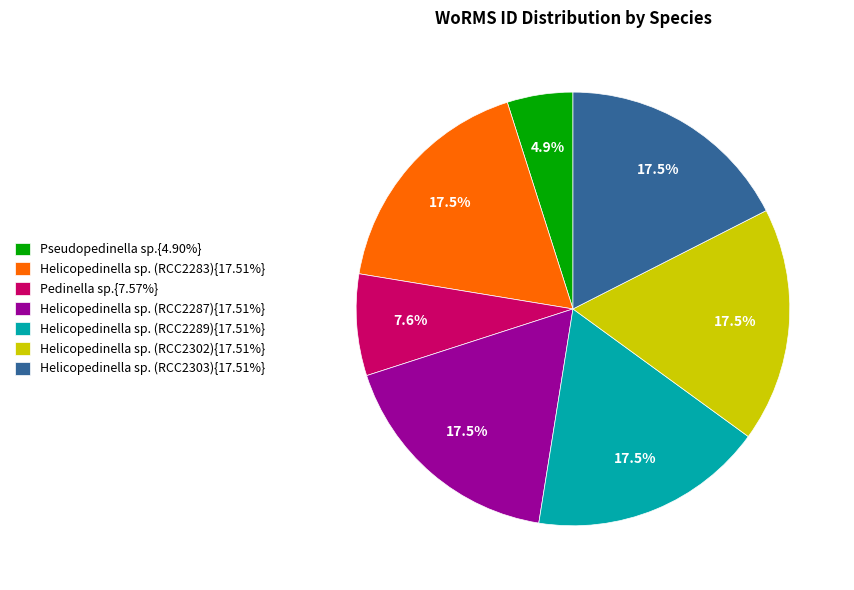

To the nearest percent, what portion does Pedinella sp. represent?

8%